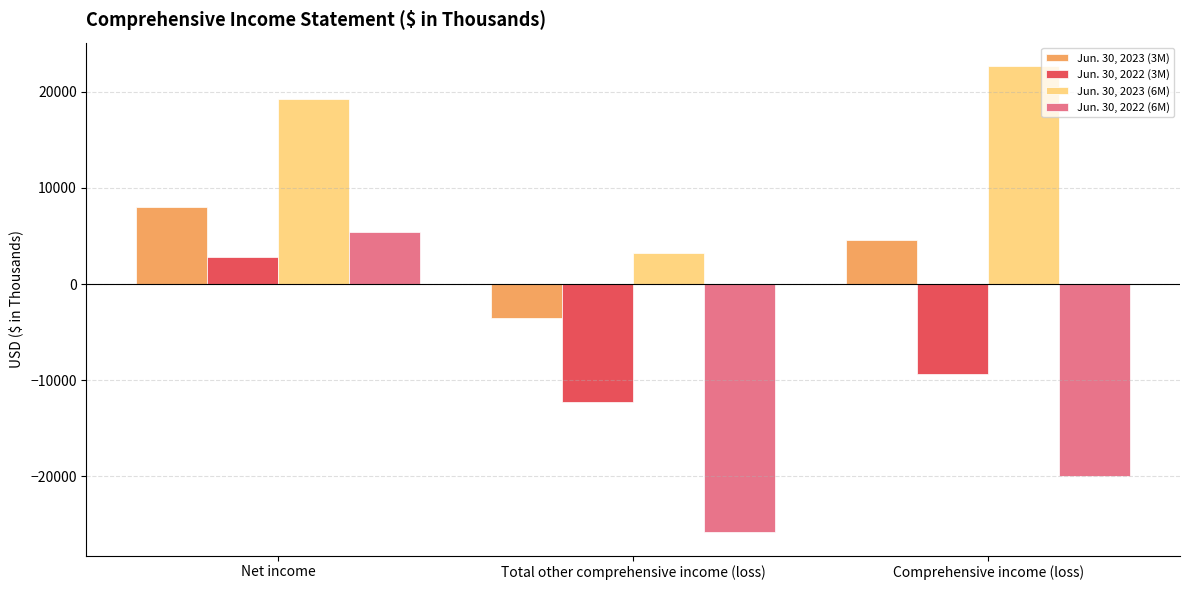

Reading left to right, transcribe all the data shown in this chart.

Jun. 30, 2023 (3M): 7998	-3526	4586
Jun. 30, 2022 (3M): 2791	-12258	-9302
Jun. 30, 2023 (6M): 19218	3240	22694
Jun. 30, 2022 (6M): 5462	-25814	-19994